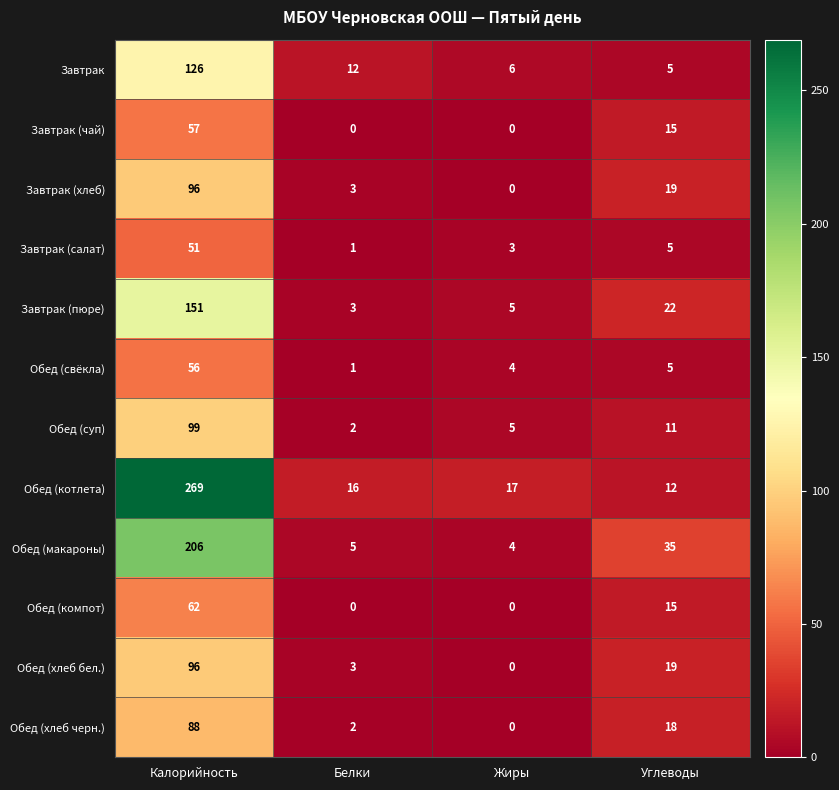

Between Белки and Углеводы, which series saw the biggest shift?

Обед (макароны)